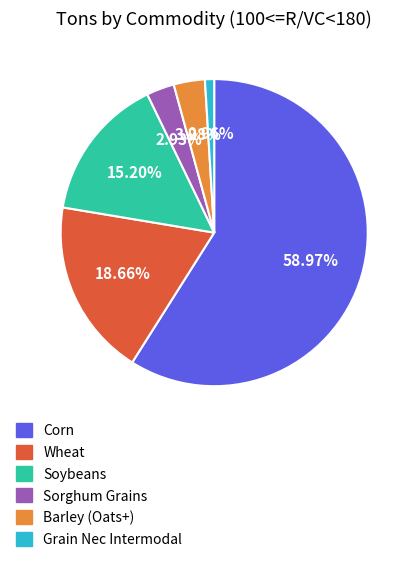

Does Sorghum Grains represent more than half of the total?

No